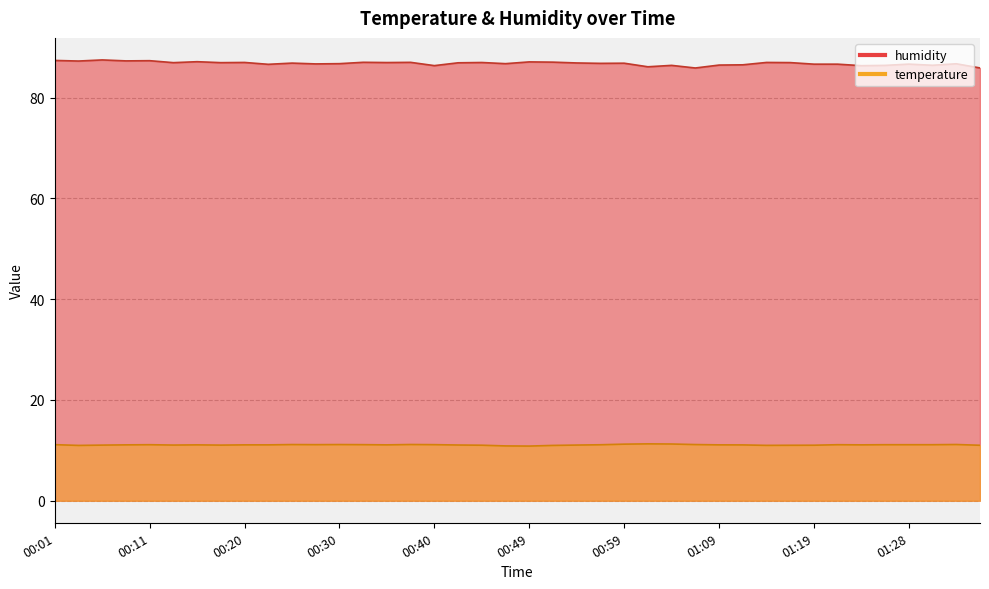

At how many categories does at least one series exceed 74?

40